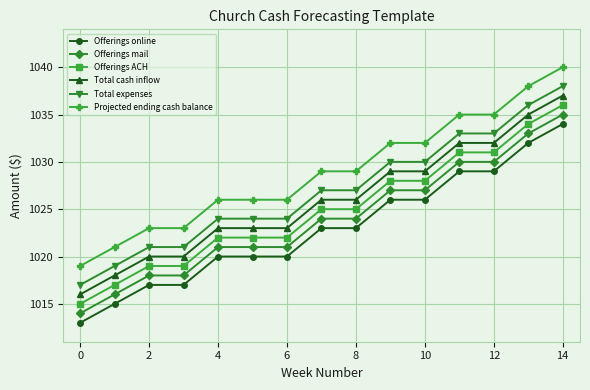

What is the maximum value shown in the chart?

1040